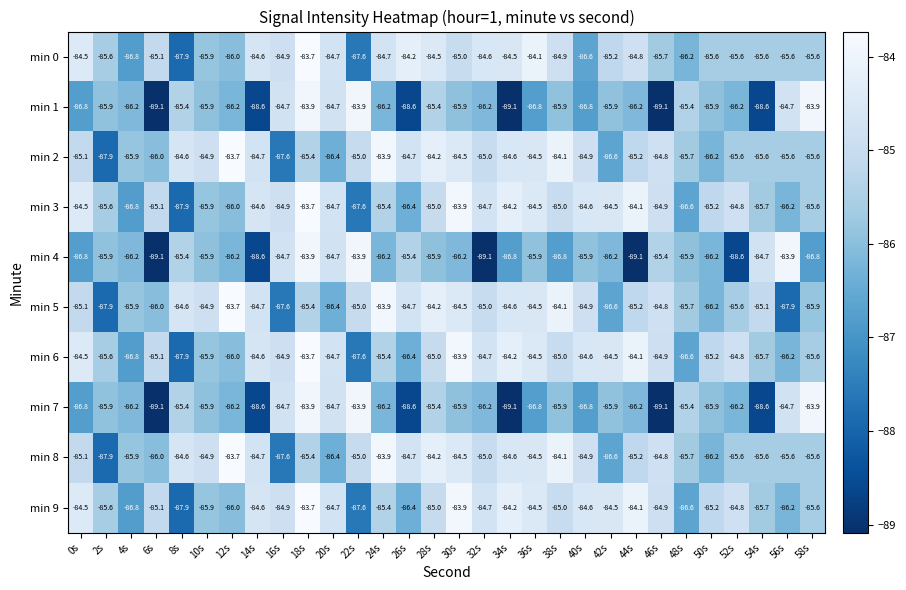

What is the difference between the second highest and second lowest values in the min 6 series?

3.7